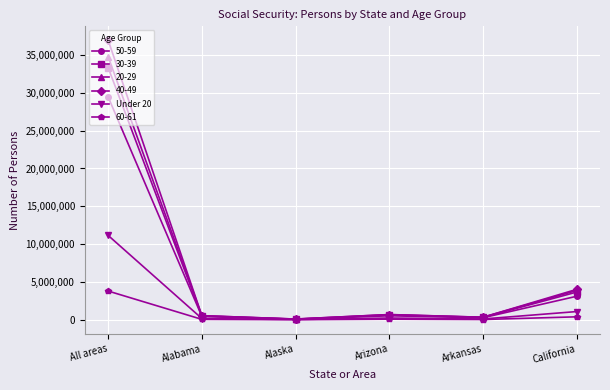

What is the label of the 6th point from the left?

California